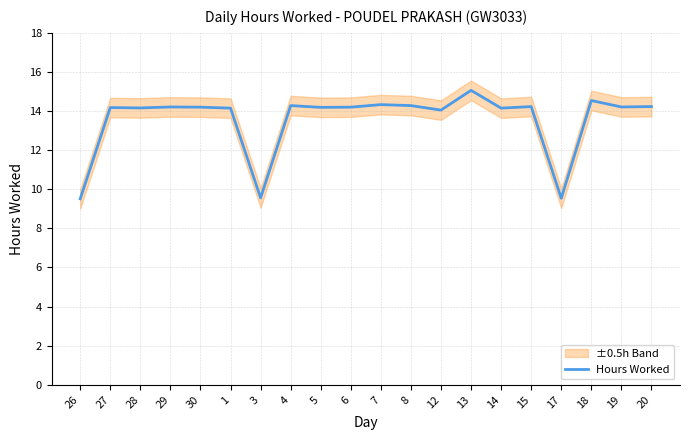

How many categories are shown in the chart?

20